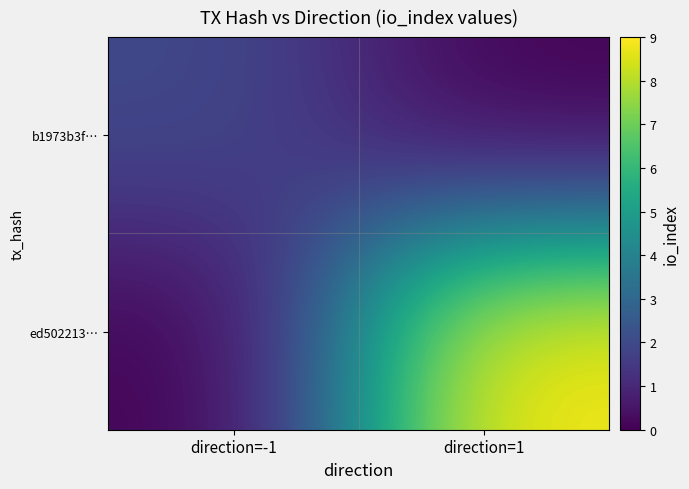

Reading left to right, list all the values displayed in this chart.

b1973b3f…: direction=-1=2	direction=1=0
ed502213…: direction=-1=0	direction=1=9